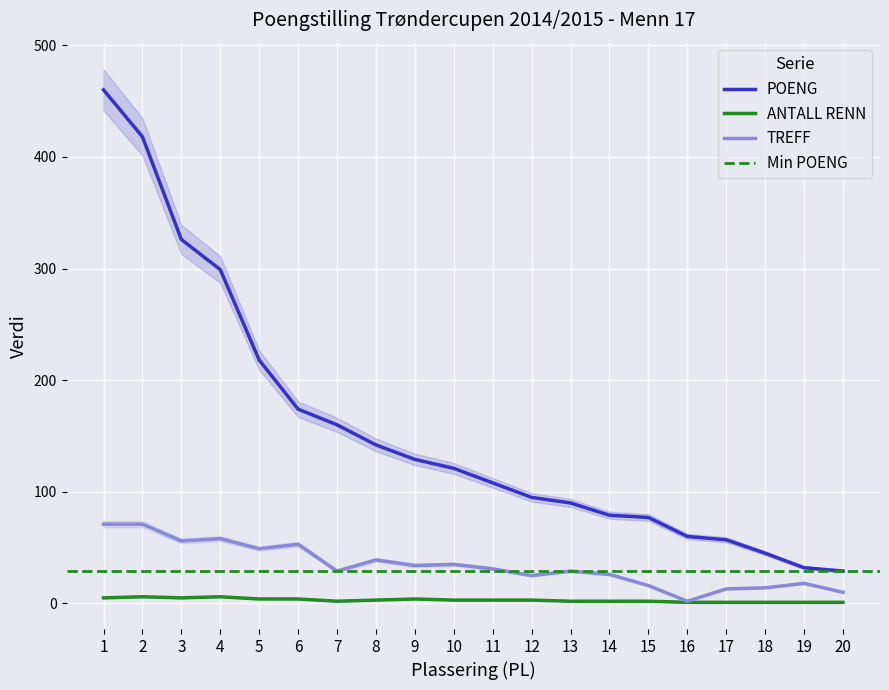

Which category has the lowest value in the POENG series?

20